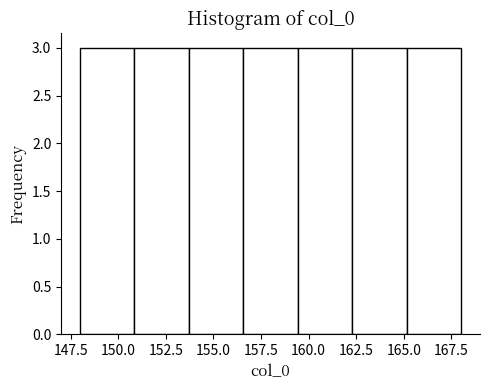

Reading left to right, list every bar in this chart as the range it spans on the x-axis followed by its height. Neither the bar edges nor the heights are printed on the chart, so give them approximately, as read against the axes.

148.0 to 151.0: 3
151.0 to 153.5: 3
153.5 to 156.5: 3
156.5 to 159.5: 3
159.5 to 162.5: 3
162.5 to 165.0: 3
165.0 to 168.0: 3